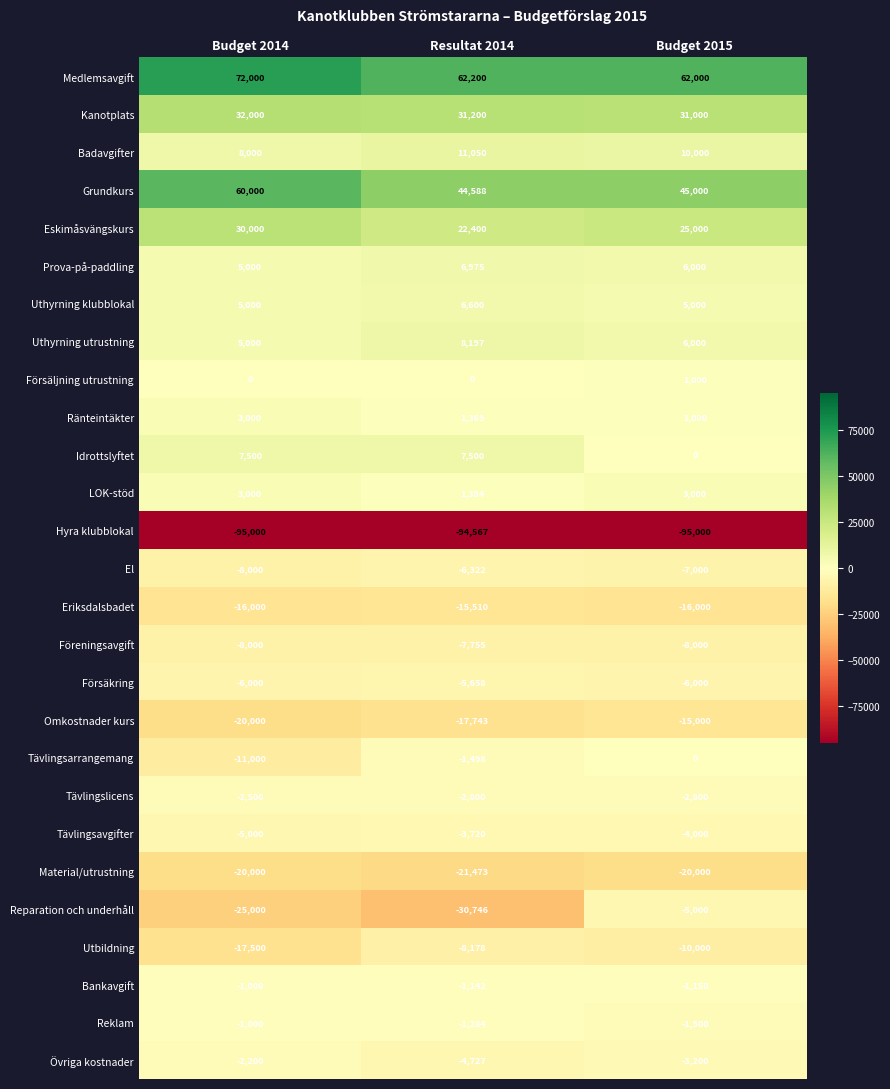

The Uthyrning klubblokal series shows 7124 at Budget 2015. True or false?

False